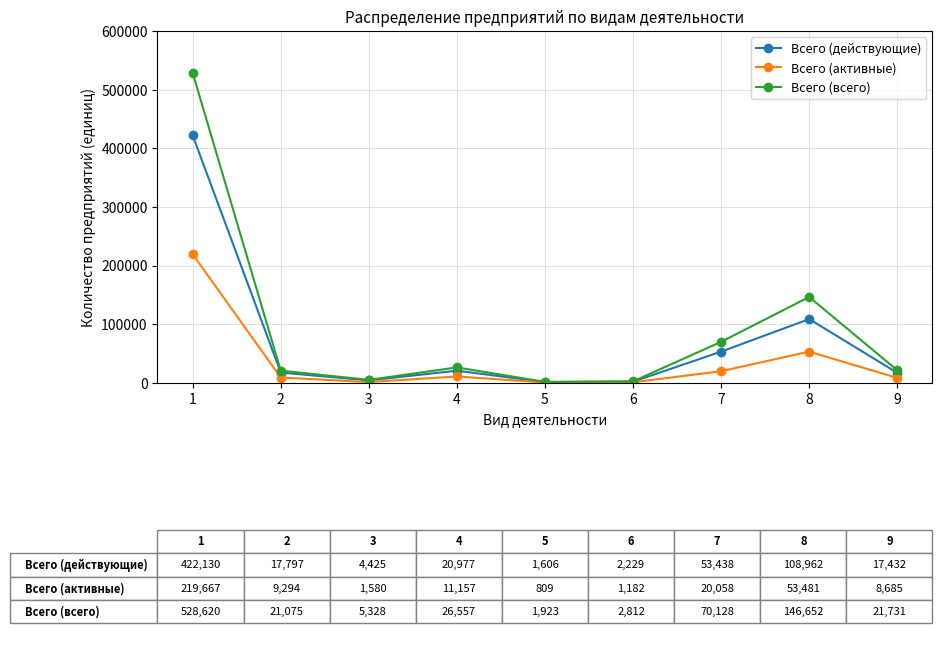

Where is Всего (всего) nearest to the value 265271?

8